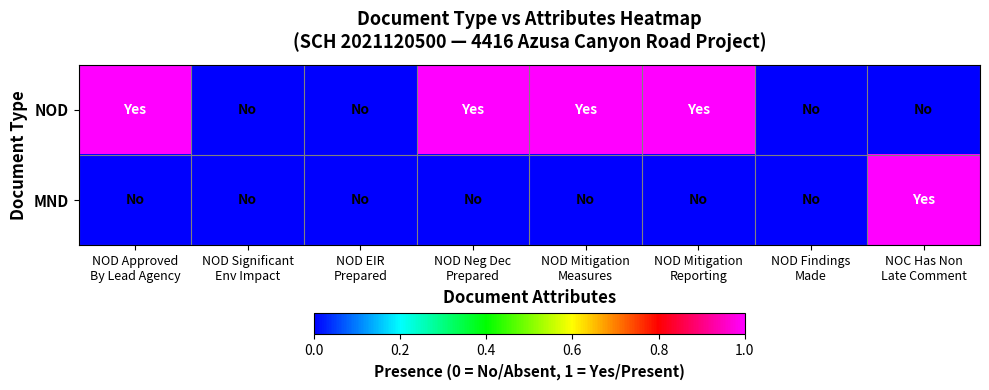

Reading left to right, what are all the values shown in this chart?

NOD: NOD Approved
By Lead Agency=1	NOD Significant
Env Impact=0	NOD EIR
Prepared=0	NOD Neg Dec
Prepared=1	NOD Mitigation
Measures=1	NOD Mitigation
Reporting=1	NOD Findings
Made=0	NOC Has Non
Late Comment=0
MND: NOD Approved
By Lead Agency=0	NOD Significant
Env Impact=0	NOD EIR
Prepared=0	NOD Neg Dec
Prepared=0	NOD Mitigation
Measures=0	NOD Mitigation
Reporting=0	NOD Findings
Made=0	NOC Has Non
Late Comment=1